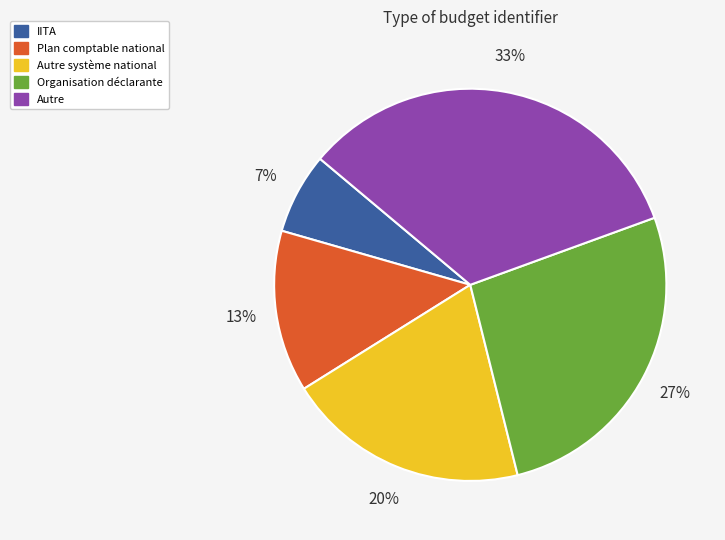

To the nearest percent, what is the average slice percentage?

20%